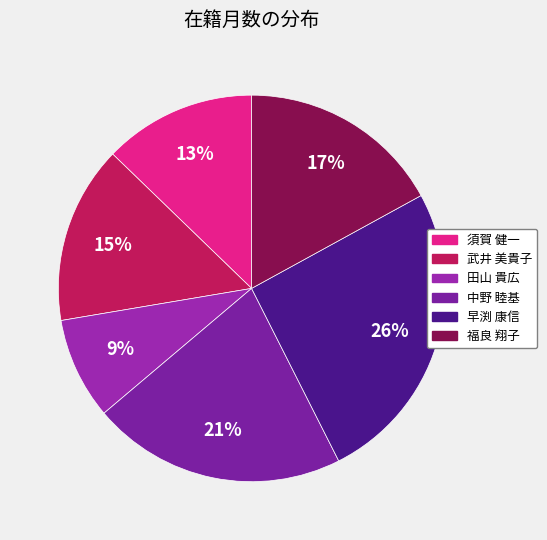

Is there any slice that represents more than half of the pie?

No